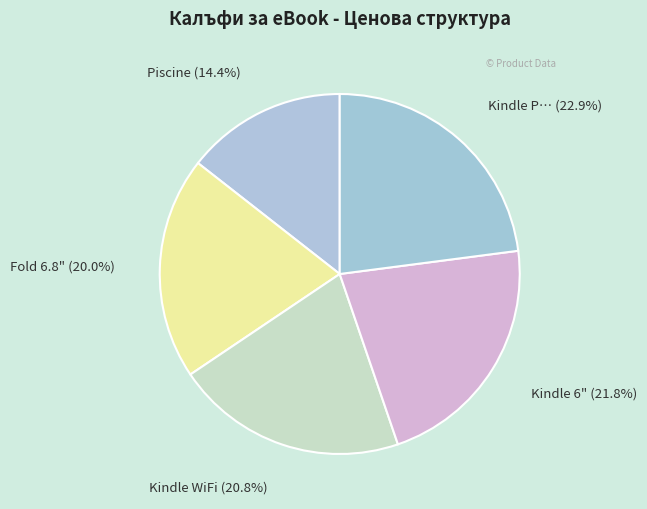

What portion of the pie excludes Kindle WiFi (20.8%)?

79.2%